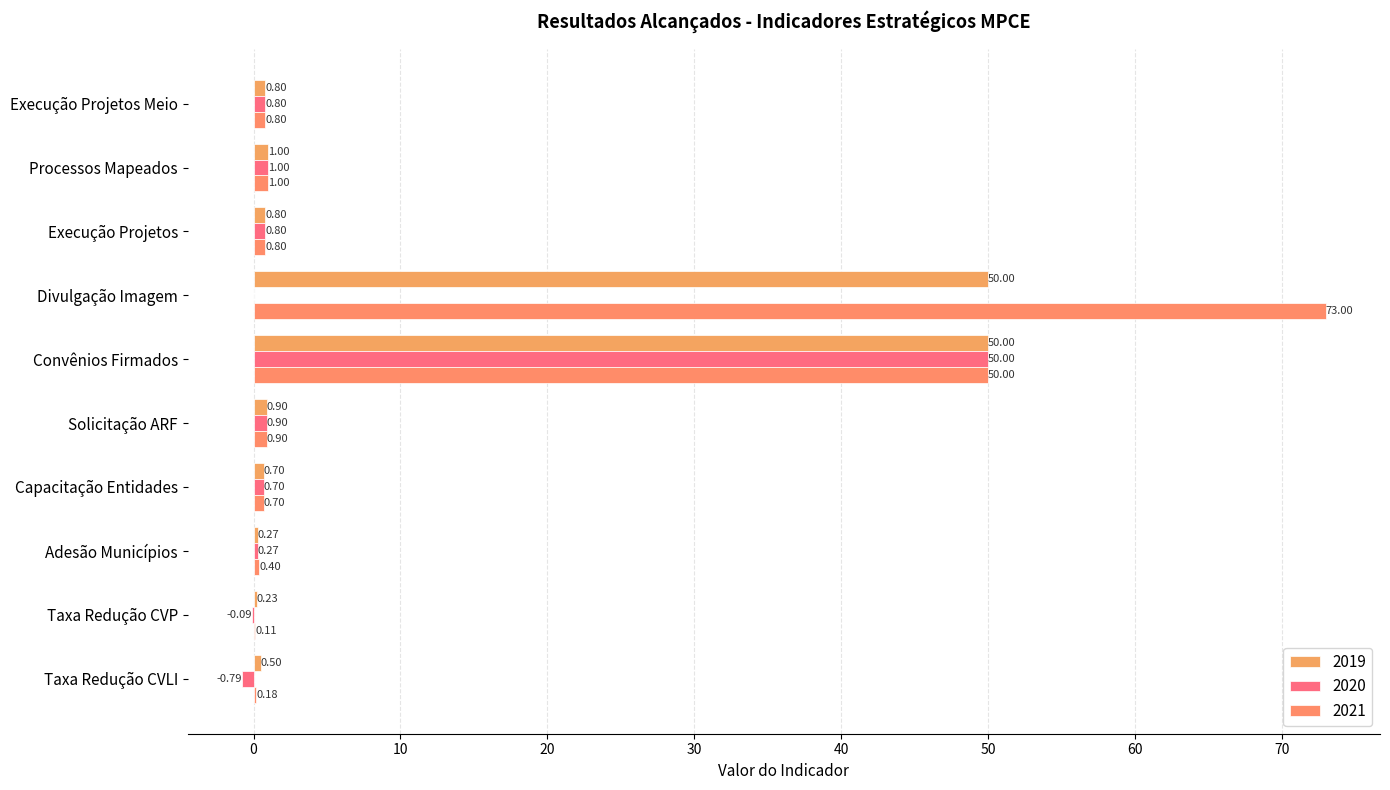

Where is 2019 nearest to the value 25?

Processos Mapeados